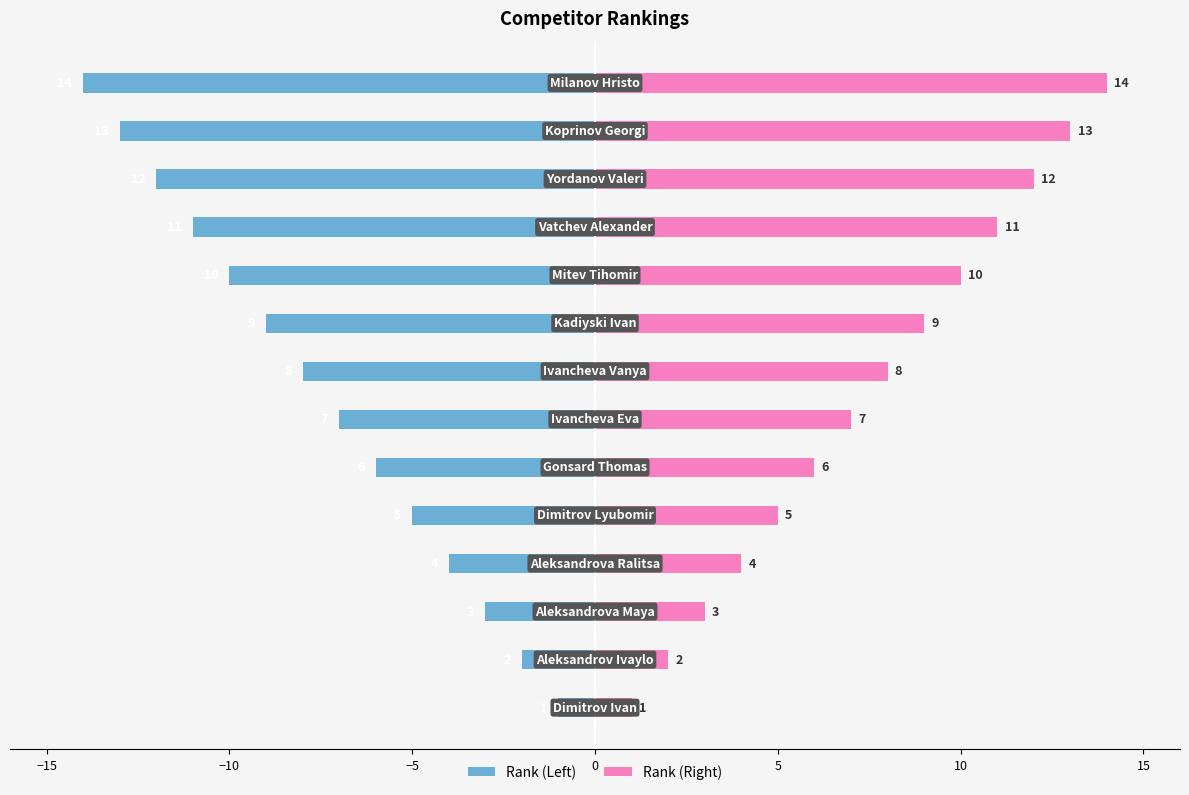

What is the minimum value for Rank (Left)?

-14